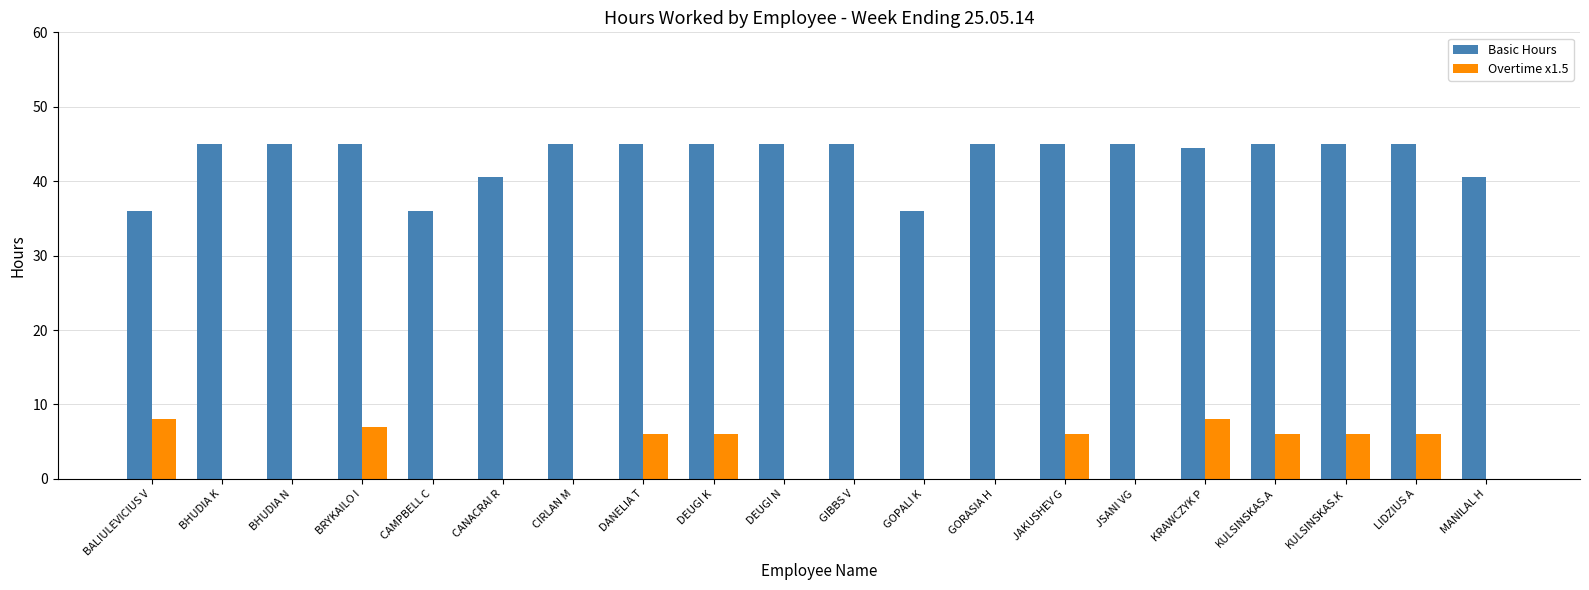

What is the sum of all Overtime x1.5 values?

59.0